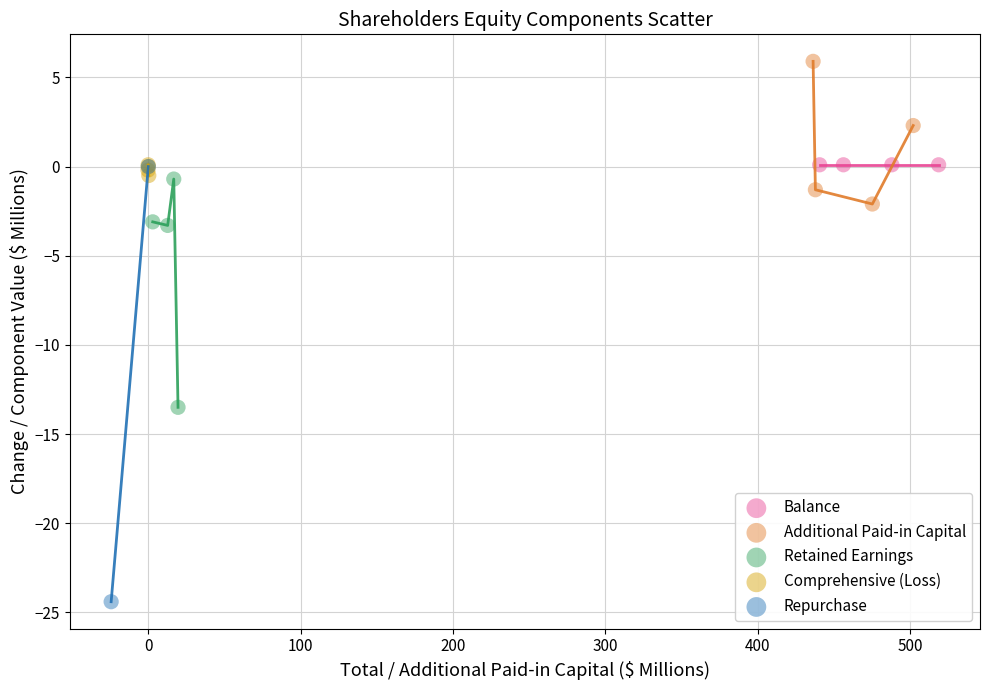

Which series reaches the maximum Y coordinate?

Additional Paid-in Capital